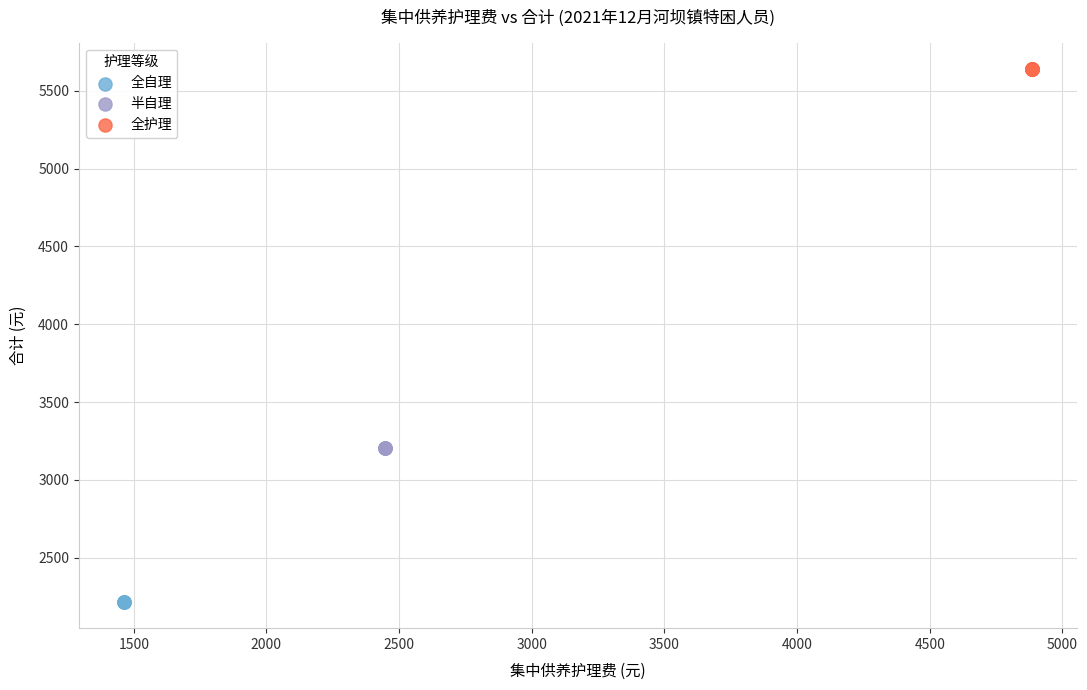

Which series reaches the minimum Y coordinate?

全自理